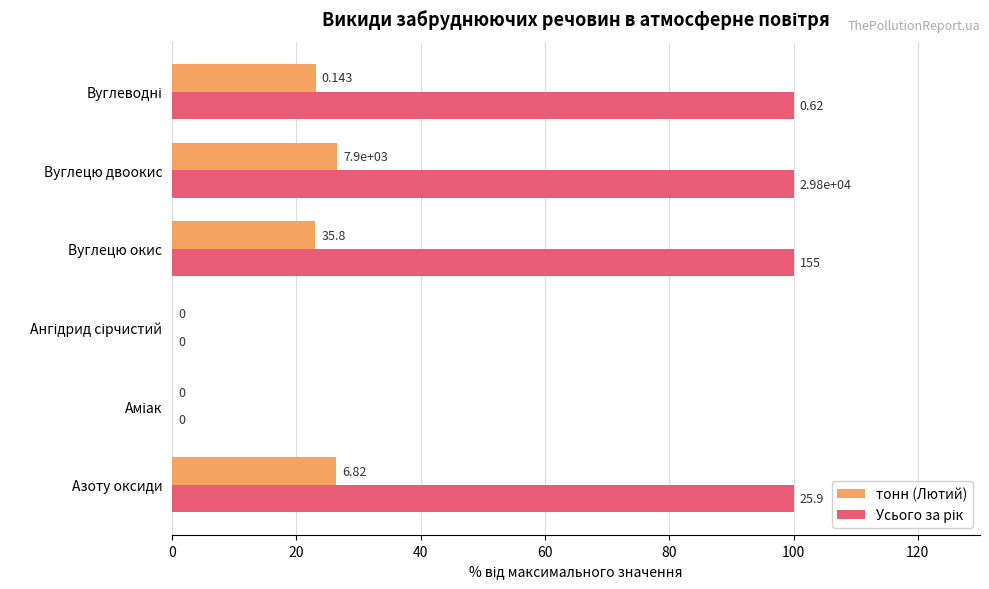

How many bars are there in total?

12